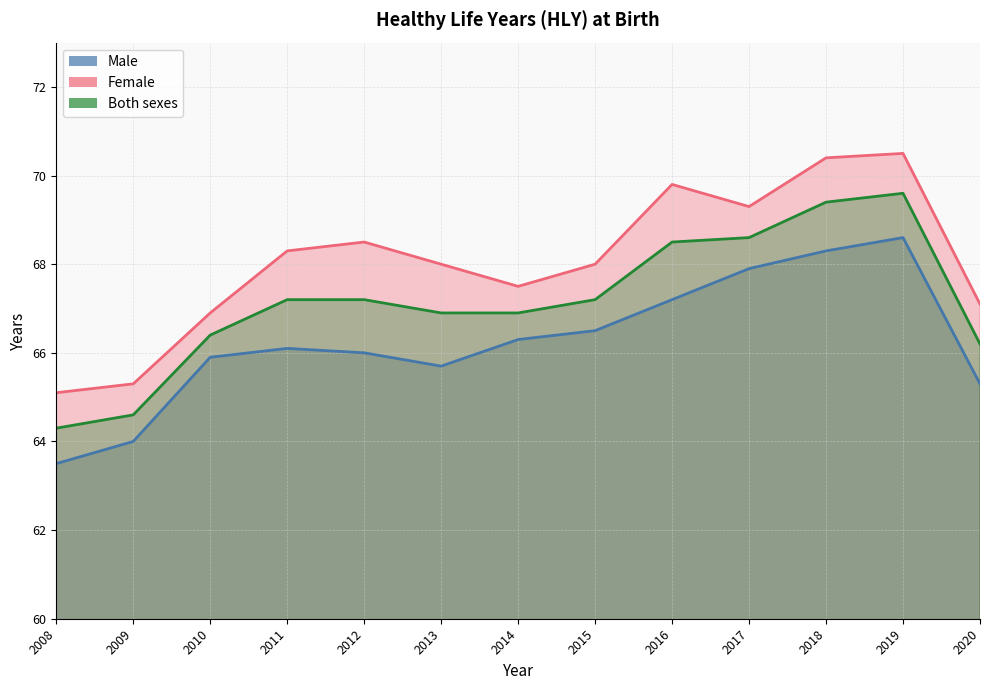

In Female, how many points are lower than both neighbors (excluding endpoints)?

2